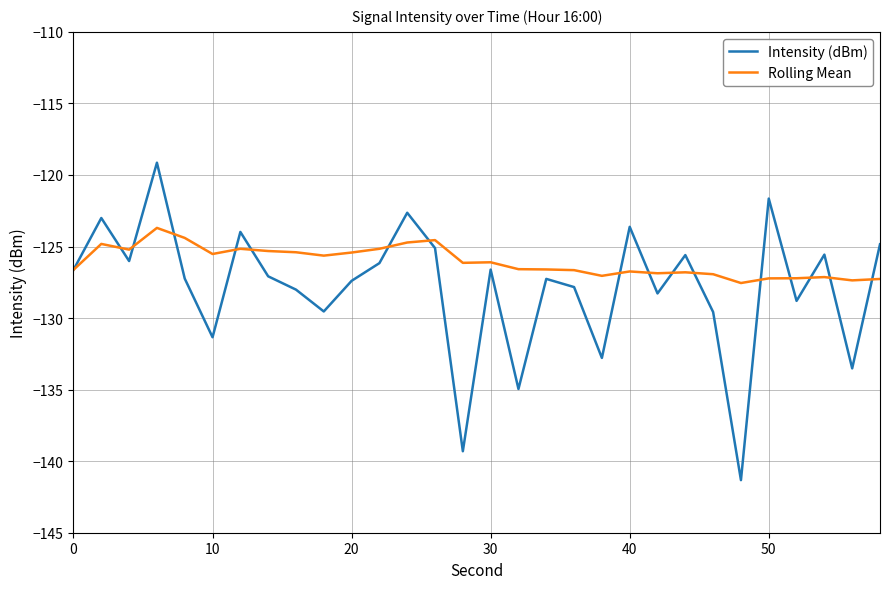

Which series has the largest total across all categories?

Rolling Mean